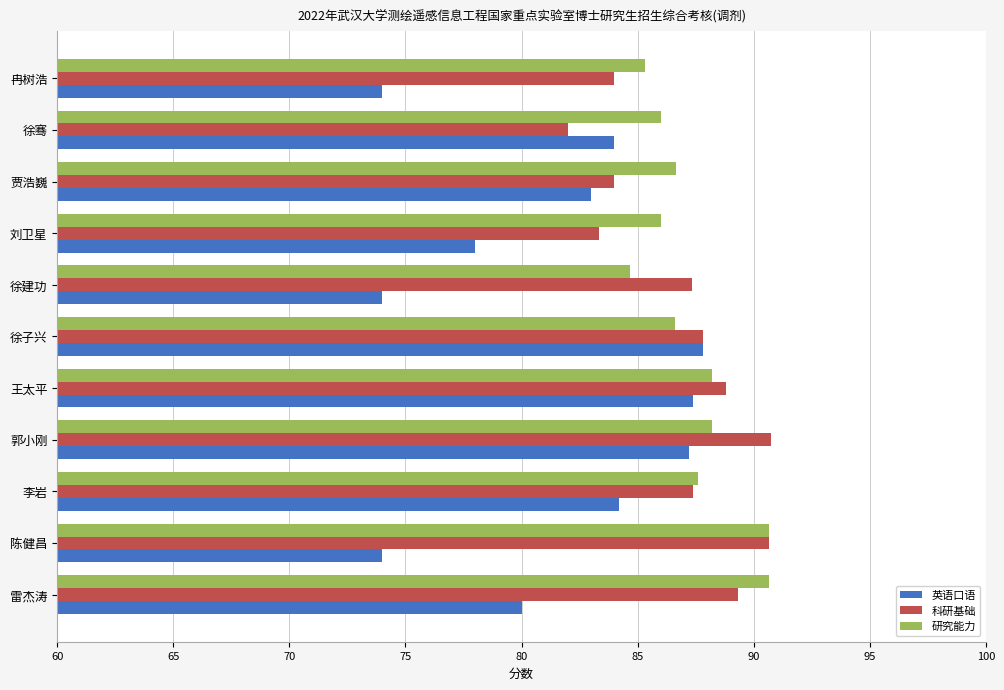

What is the lowest value of the 科研基础 series?

82.0